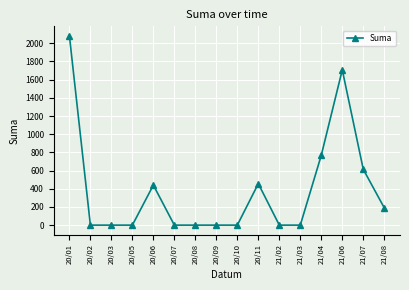

What is the greatest value displayed?

2081.9